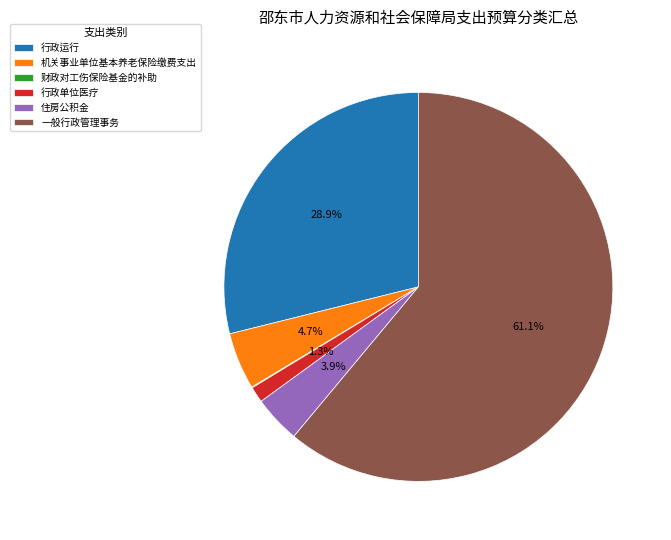

To the nearest percent, what portion does 一般行政管理事务 represent?

61%